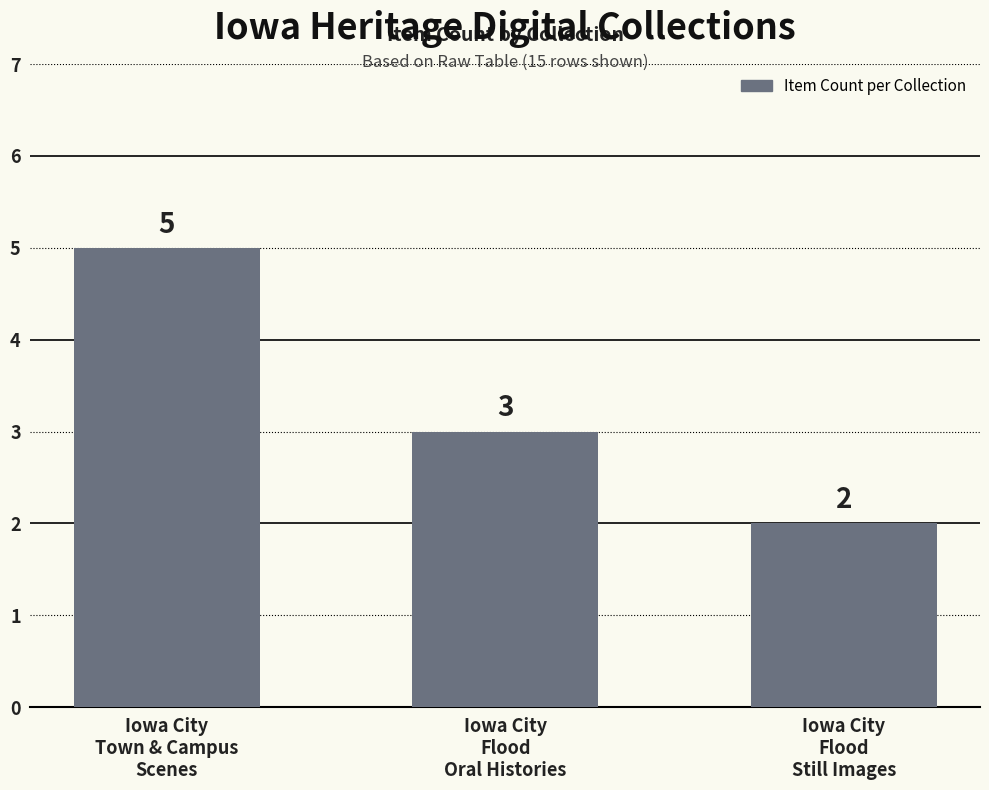

Rank the categories by value from highest to lowest.

Iowa City
Town & Campus
Scenes, Iowa City
Flood
Oral Histories, Iowa City
Flood
Still Images